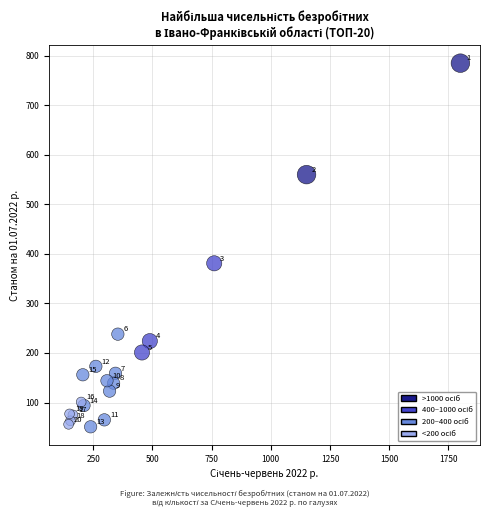

What Y value in the scatter plot is closest to 418?

381